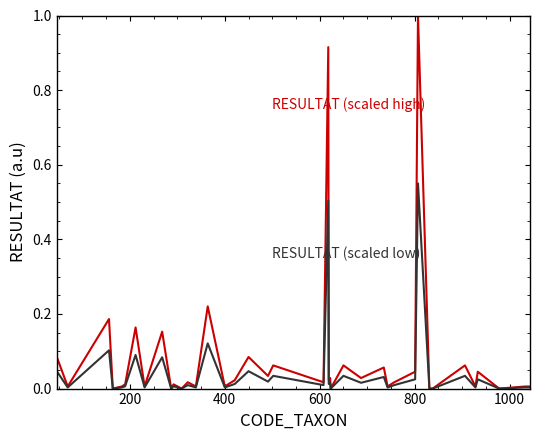

What is the greatest value displayed?

1.0